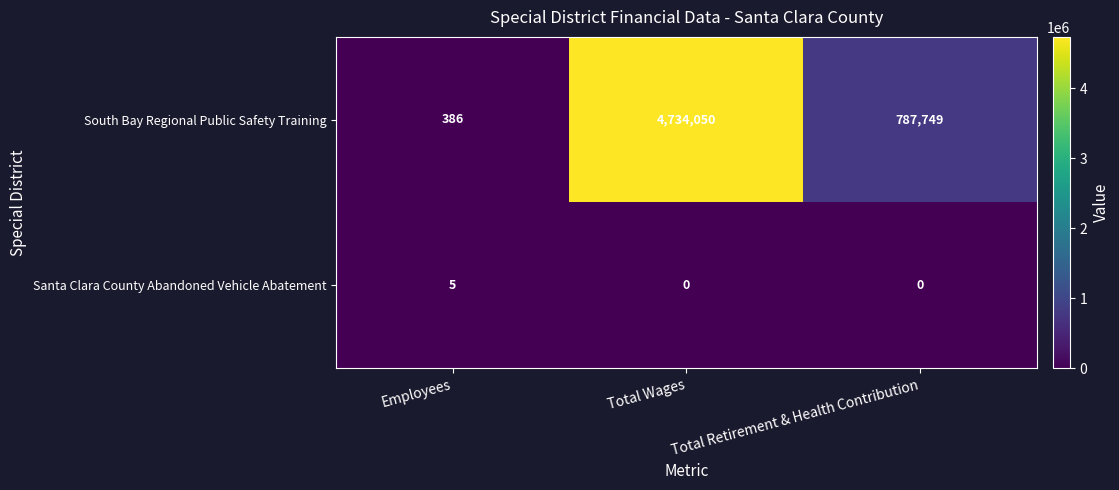

At which label does South Bay Regional Public Safety Training reach its peak?

Total Wages